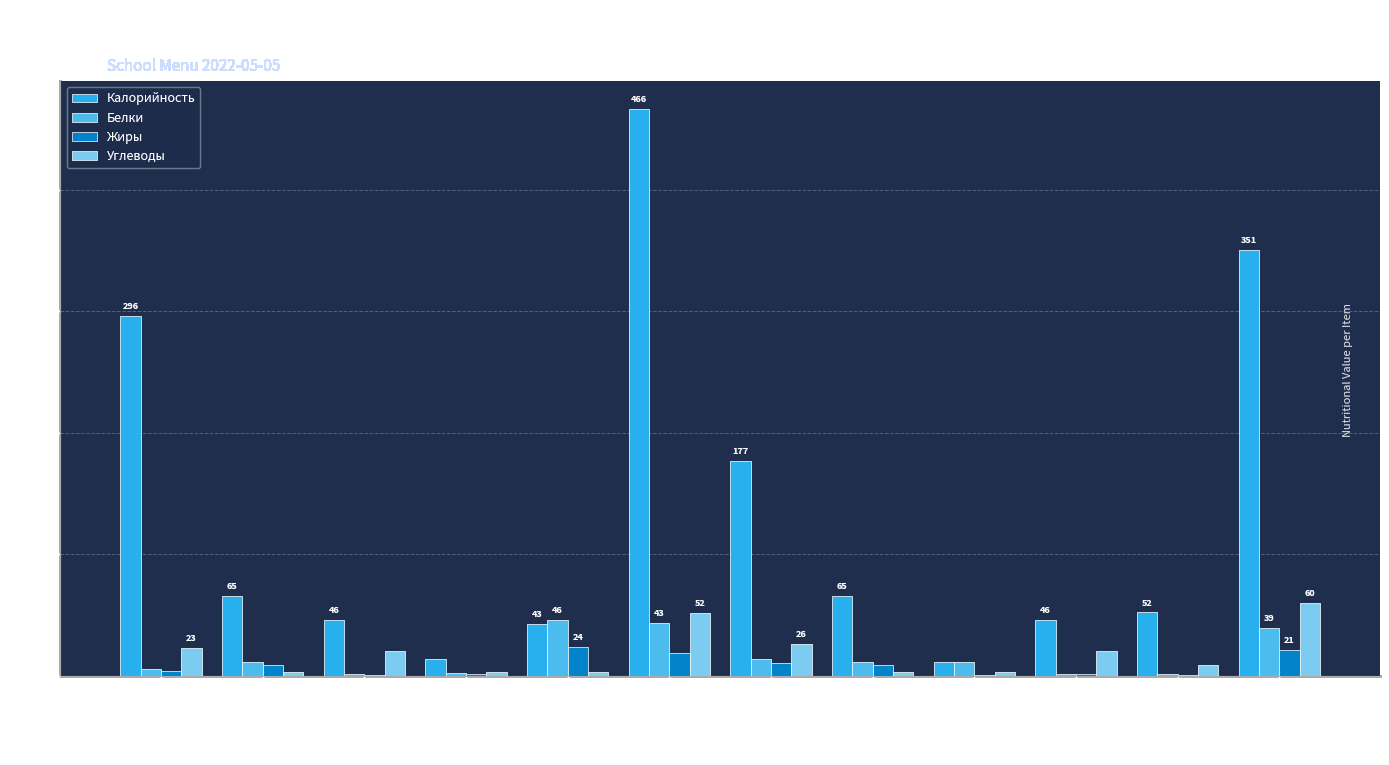

Where does the Углеводы series first go above 19?

Каша молочная